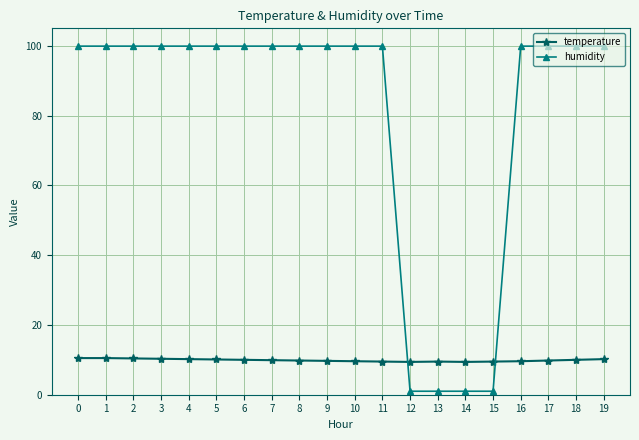

What is the average value of the humidity series?

80.1